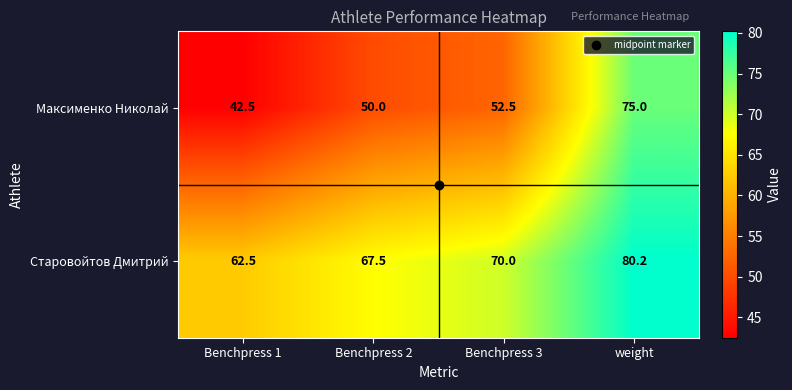

Which series has the widest spread of values?

Максименко Николай